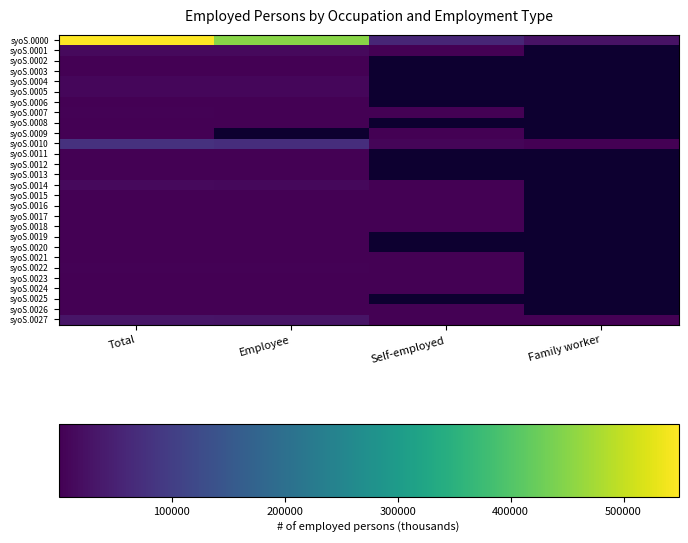

True or false: syoS.0027 has a value of 3041.7 at Self-employed.

False